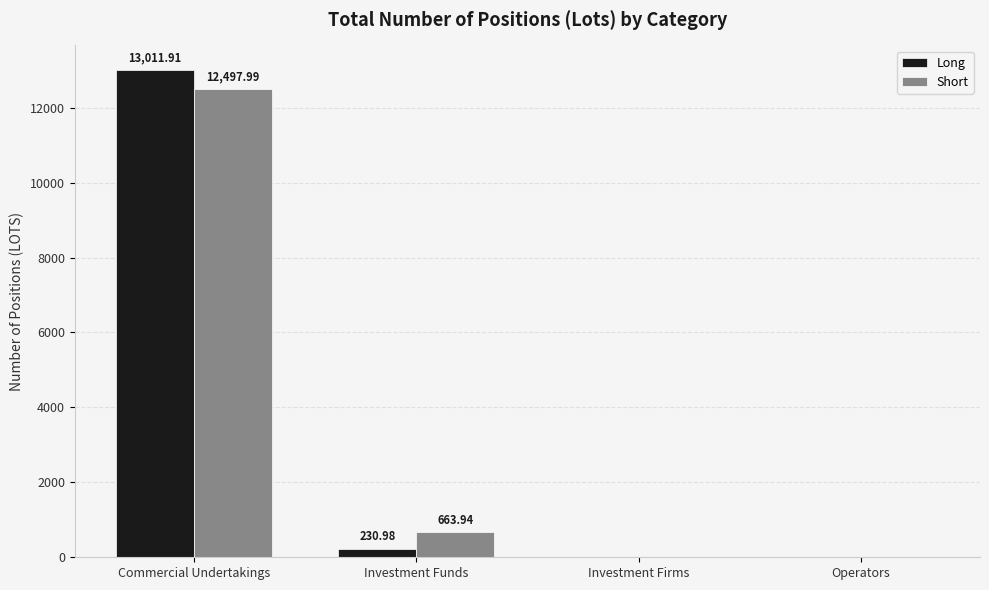

Reading right to left, extract all data points from this chart.

Long: 0.0	0.0	231.0	13011.9
Short: 0.0	0.0	663.9	12498.0